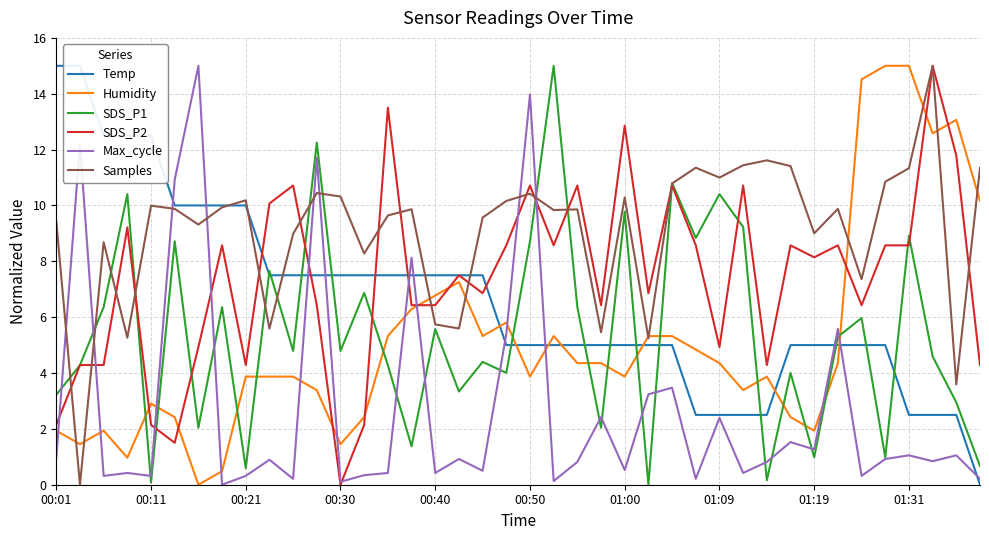

True or false: Max_cycle has a value of -8.5 at 01:09.

False